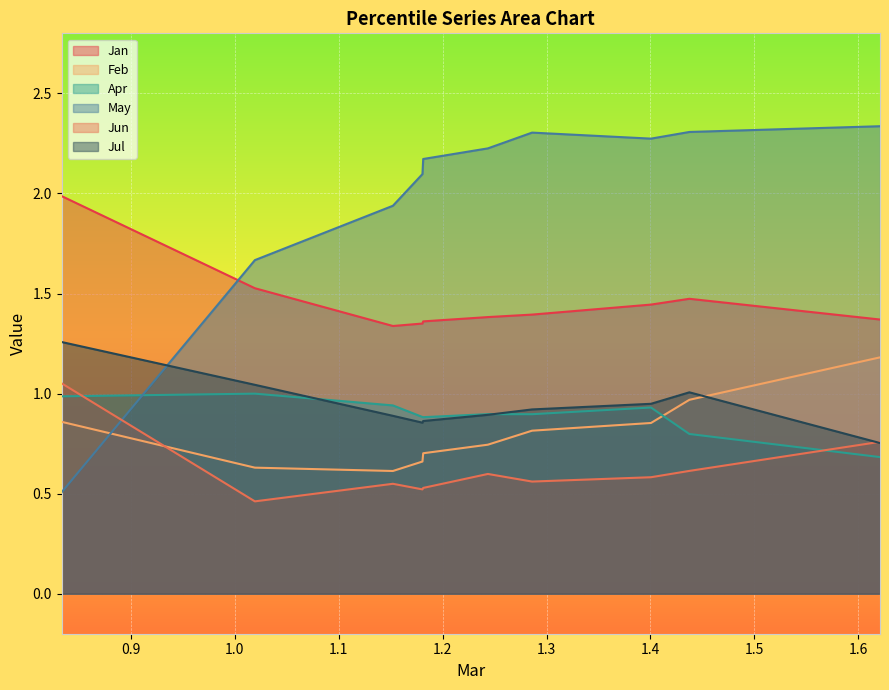

True or false: May and Jul intersect in this chart.

True